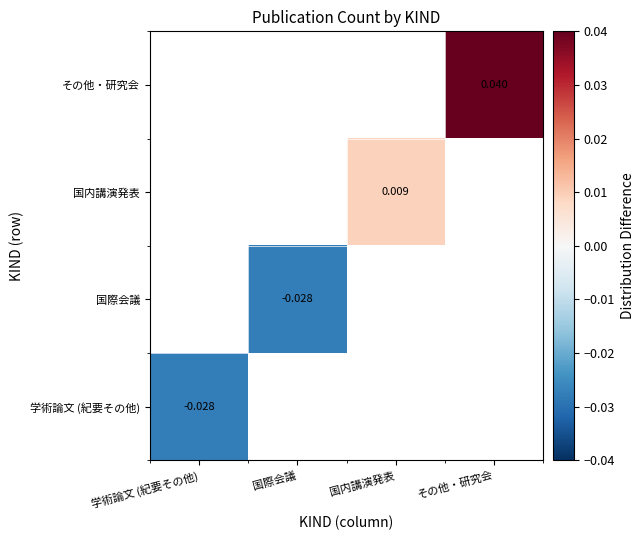

Is the value of 学術論文 (紀要その他) at 国内講演発表 greater than the value of 国際会議 at その他・研究会?

No